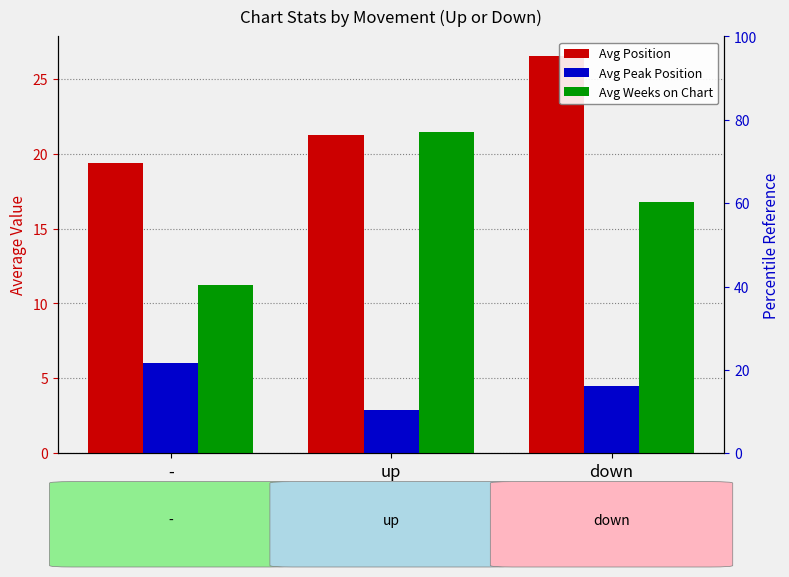

Reading left to right, transcribe all the data shown in this chart.

Avg Position: 19.4	21.2	26.5
Avg Peak Position: 6.0	2.9	4.5
Avg Weeks on Chart: 11.2	21.4	16.8